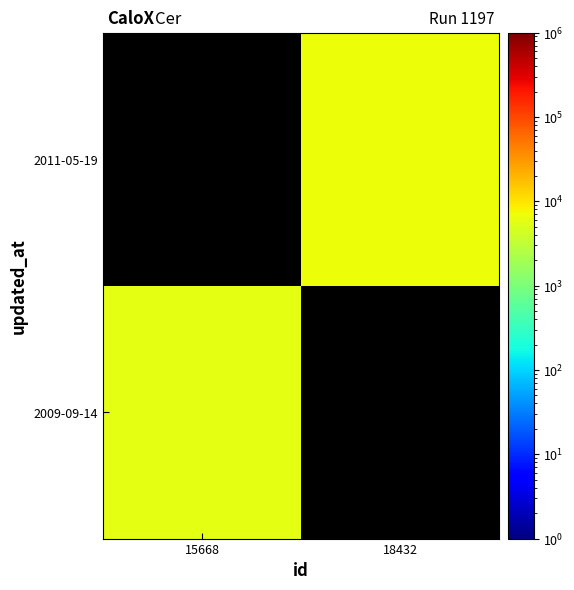

The 2009-09-14 series shows 5901.0 at 15668. True or false?

True